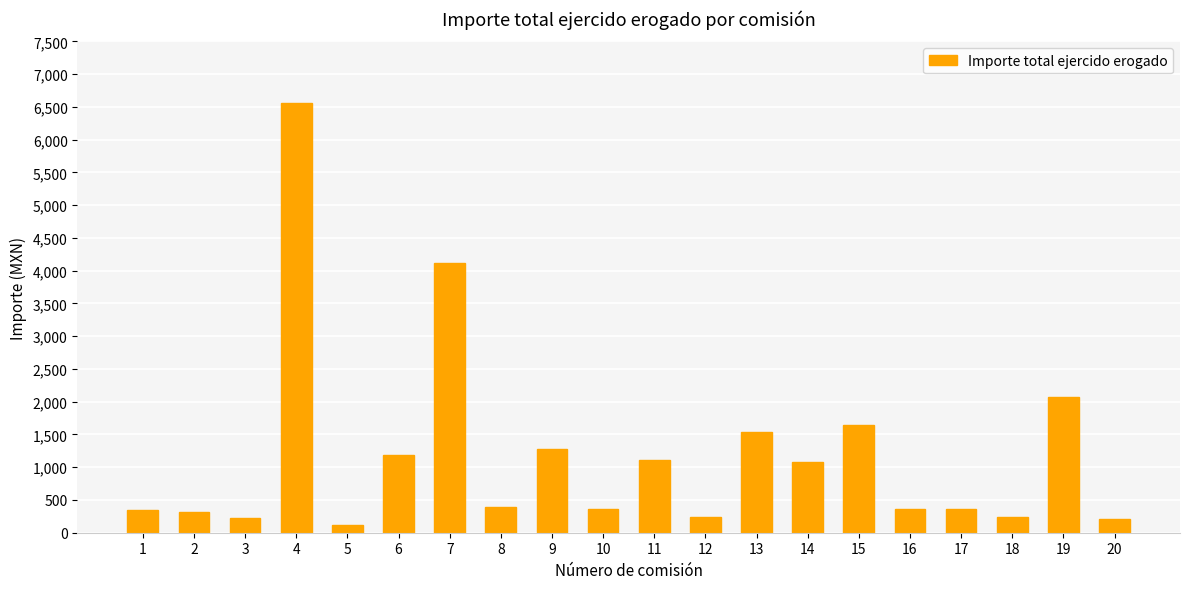

How many distinct data groups are displayed?

1